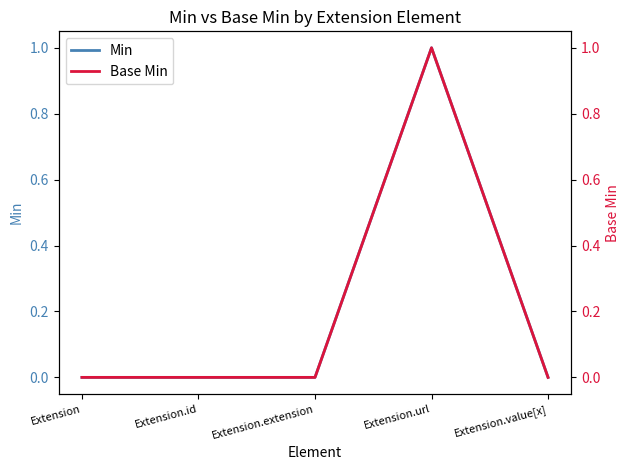

How many data points in Base Min are above 0?

1